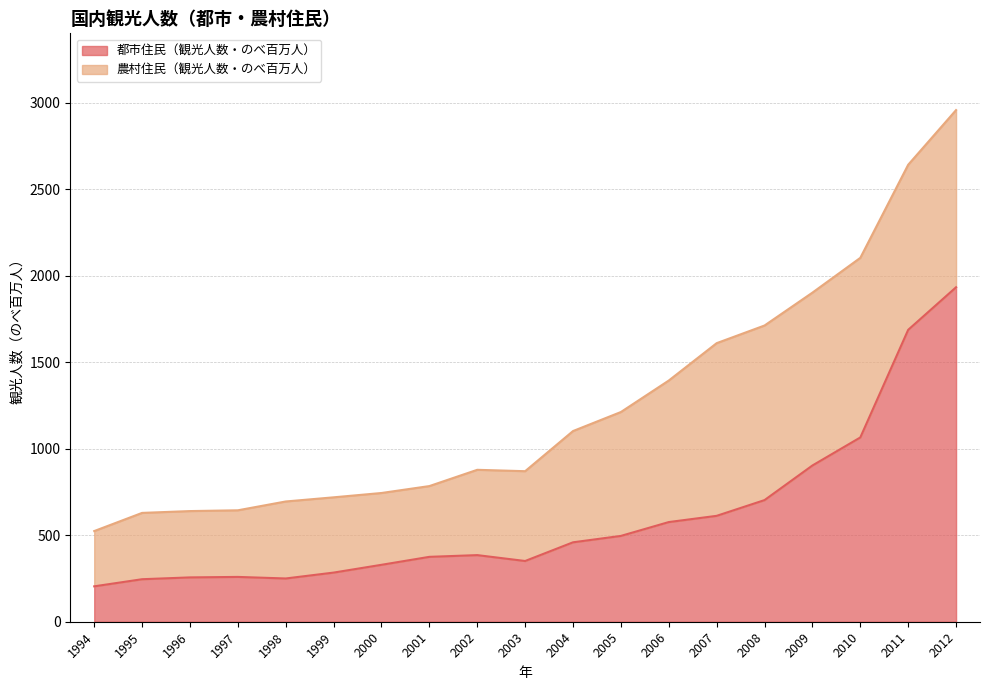

At which label is the value closest to 1068?

2010